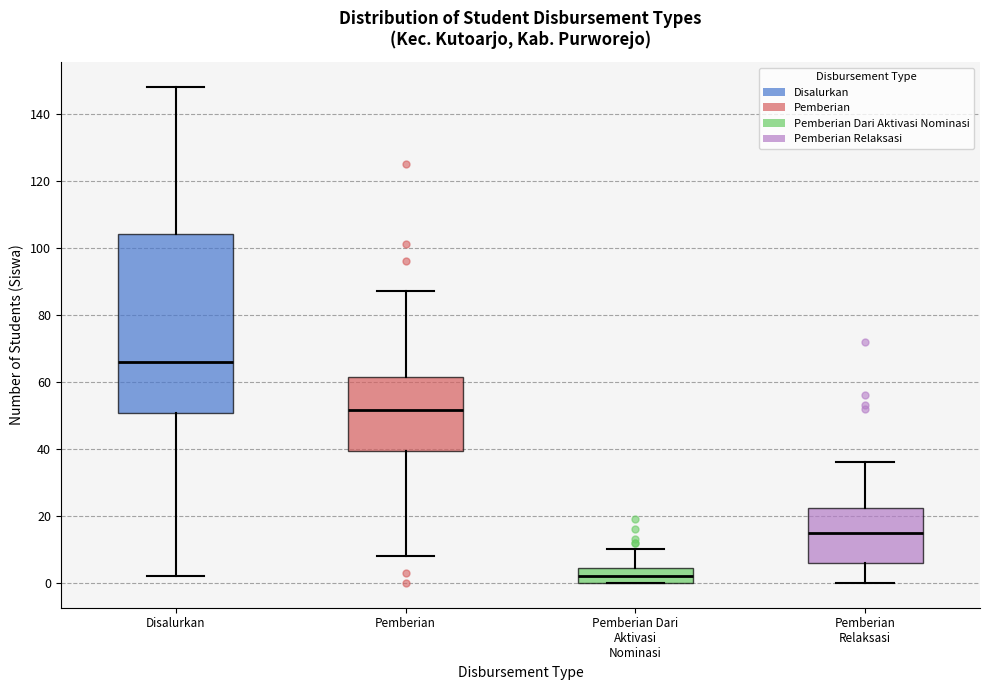

Which box is the tallest, from its lower edge to its upper edge?

Disalurkan